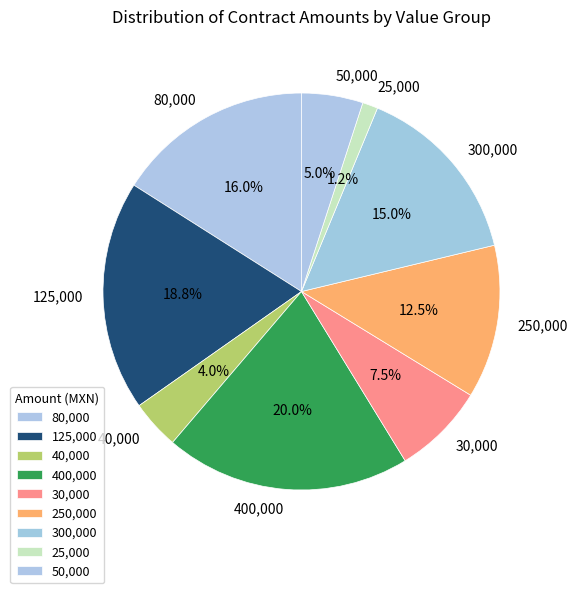

What is the total percentage of 80,000 and 250,000?

28.5%